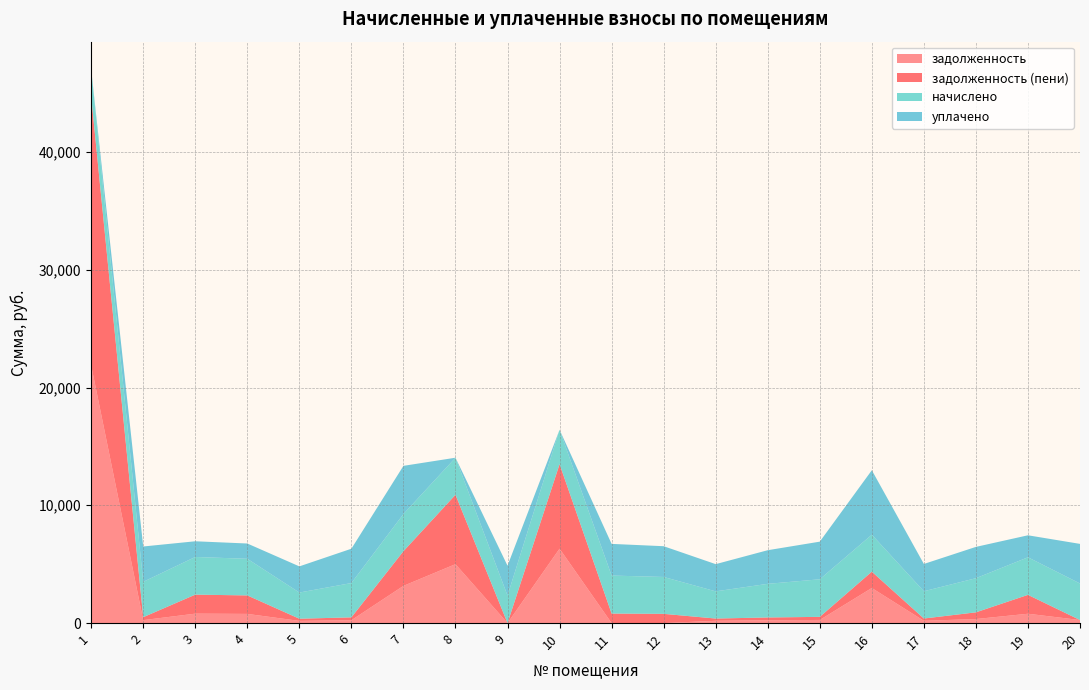

Reading left to right, list all the values displayed in this chart.

задолженность: 1=21884.4	2=250.1	3=800.3	4=778.4	5=185.1	6=242.8	7=3158.8	8=5002.2	9=0.0	10=6316.7	11=0.0	12=0.0	13=192.4	14=237.9	15=265.9	16=2978.7	17=193.0	18=342.9	19=791.6	20=258.6
задолженность (пени): 1=22840.3	2=250.1	3=1614.0	4=1569.9	5=185.1	6=242.8	7=2943.4	8=5890.4	9=0.0	10=7175.0	11=807.4	12=783.8	13=192.4	14=237.9	15=261.7	16=1385.6	17=193.0	18=568.4	19=1603.3	20=0.0
начислено: 1=2287.2	2=3001.0	3=3197.6	4=3110.3	5=2221.7	6=2913.6	7=3154.0	8=3146.6	9=2338.2	10=2920.9	11=3226.8	12=3132.1	13=2309.0	14=2855.3	15=3190.4	16=3139.4	17=2316.4	18=2899.1	19=3190.4	20=3103.0
уплачено: 1=0.0	2=3001.0	3=1333.1	4=1296.7	5=2221.7	6=2913.6	7=4092.8	8=0.0	9=2533.1	10=0.0	11=2689.0	12=2610.1	13=2309.0	14=2855.3	15=3194.6	16=5471.1	17=2316.4	18=2657.5	19=1867.6	20=3361.5